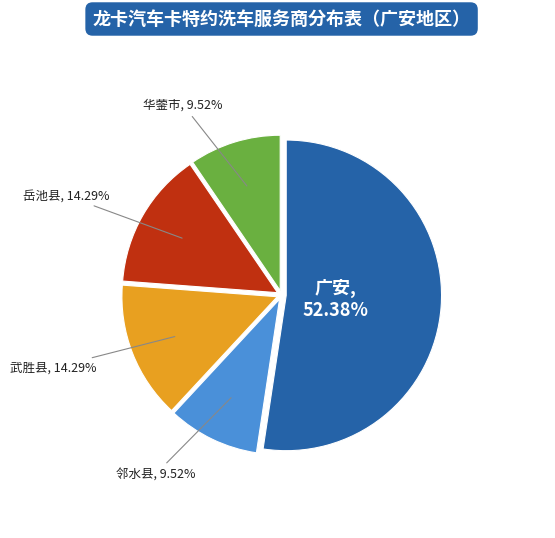

To the nearest percent, what is the average slice percentage?

20%